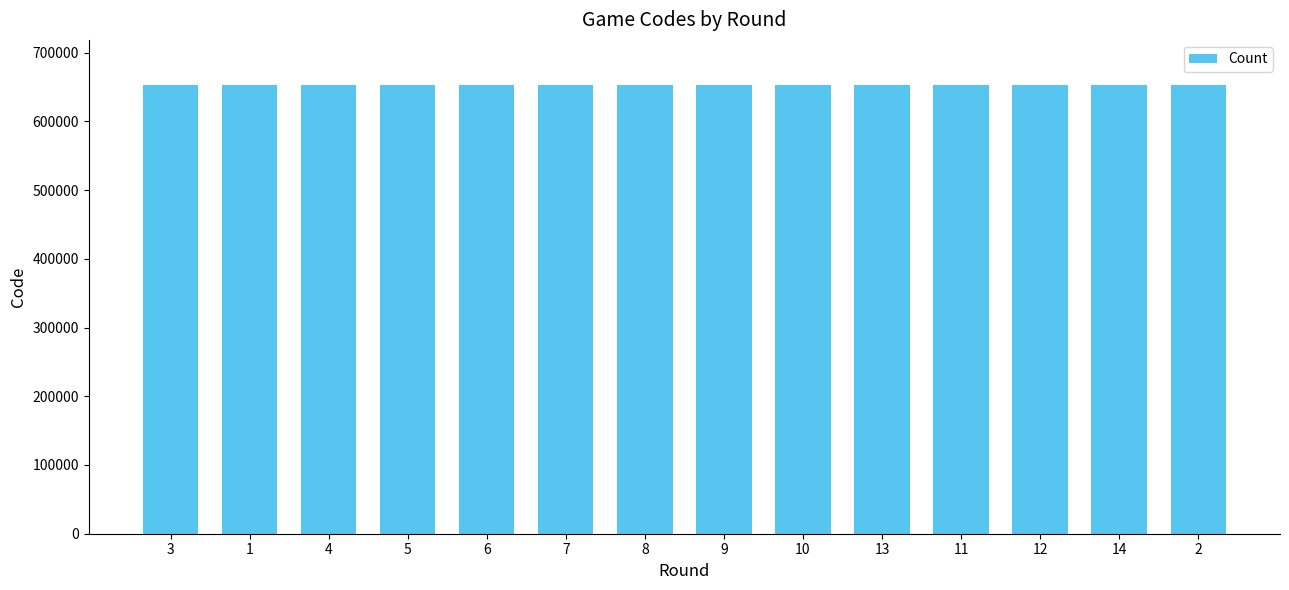

What is the smallest value displayed?

653167